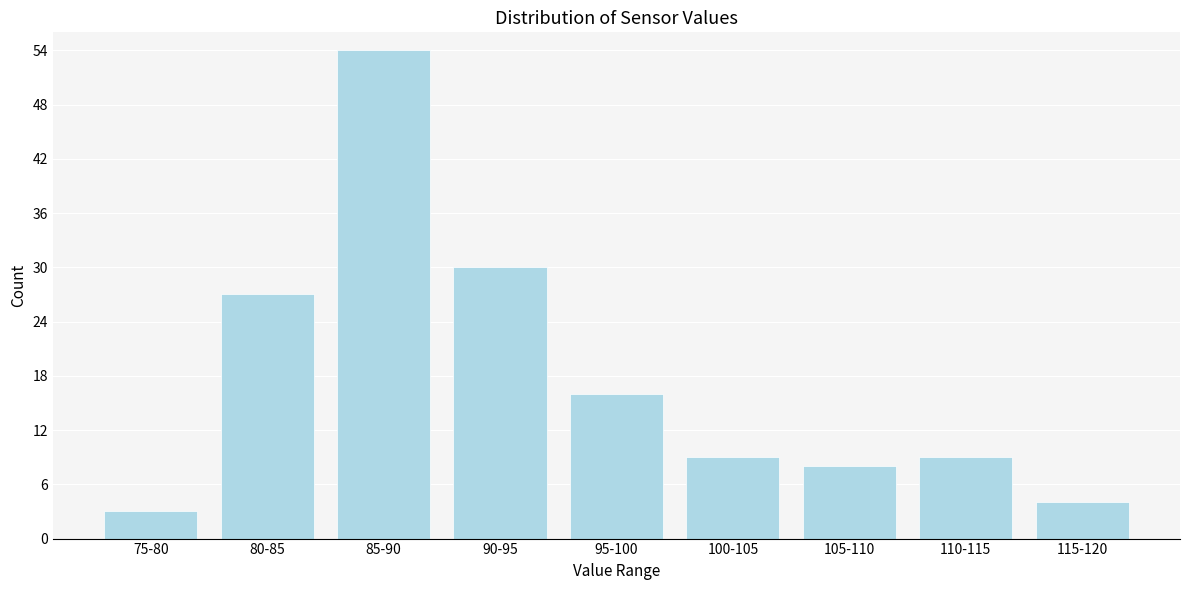

Reading left to right, extract all data points from this chart.

3	27	54	30	16	9	8	9	4